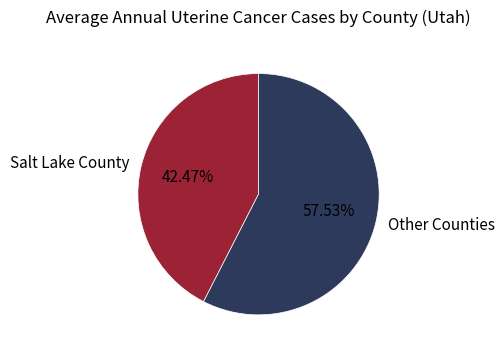

Combined, do Other Counties and Salt Lake County account for over 50%?

Yes